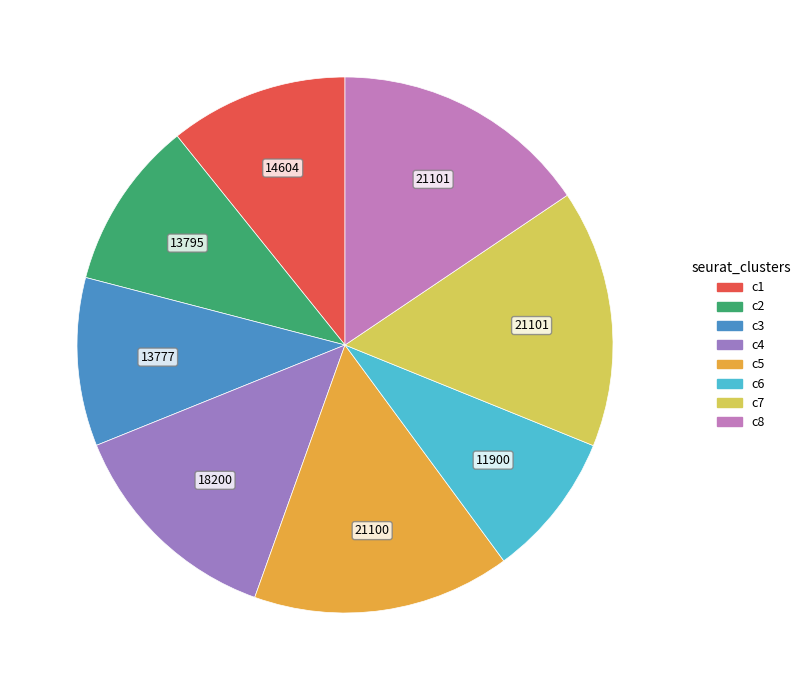

How many slices are in this pie chart?

8